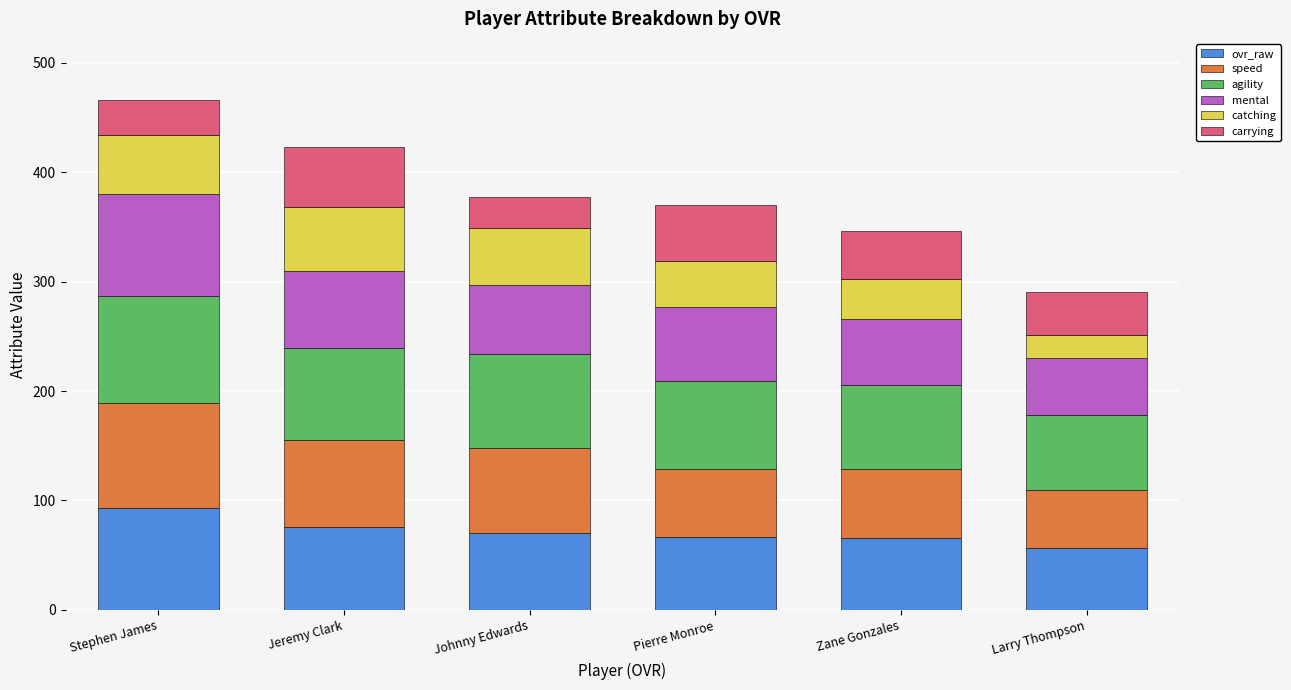

What is the total value across all series at Stephen James?

466